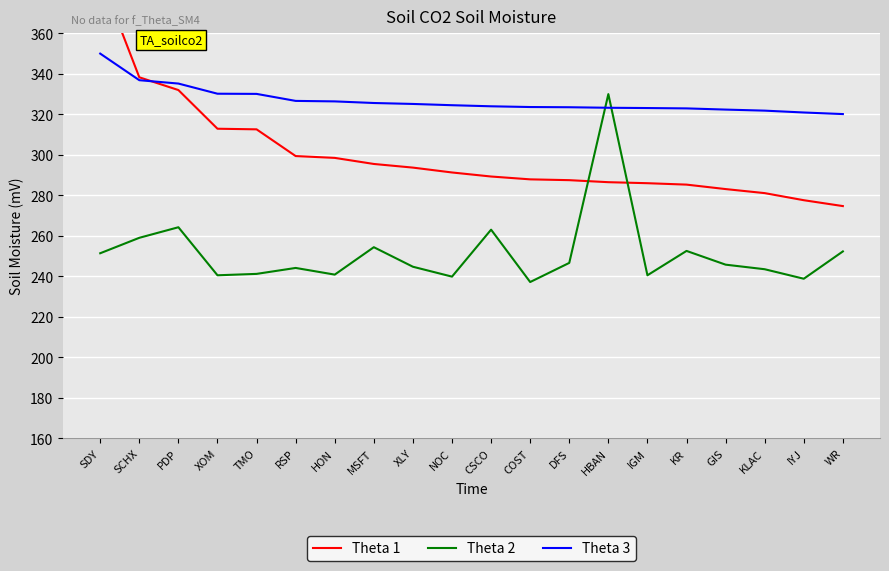

List the series in order of their peak value, highest first.

Theta 1, Theta 3, Theta 2